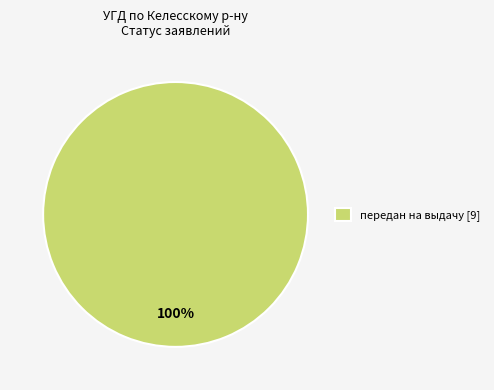

What is the majority slice?

передан на выдачу [9]